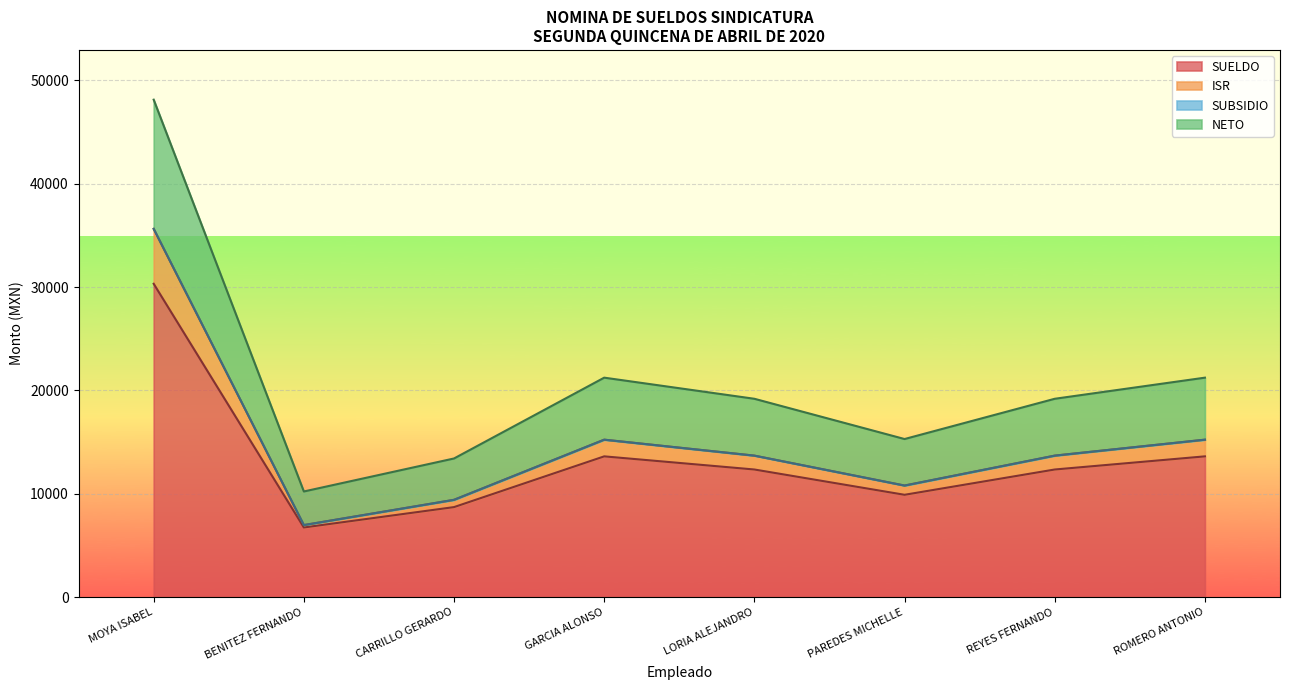

In NETO, how many points are lower than both neighbors (excluding endpoints)?

2